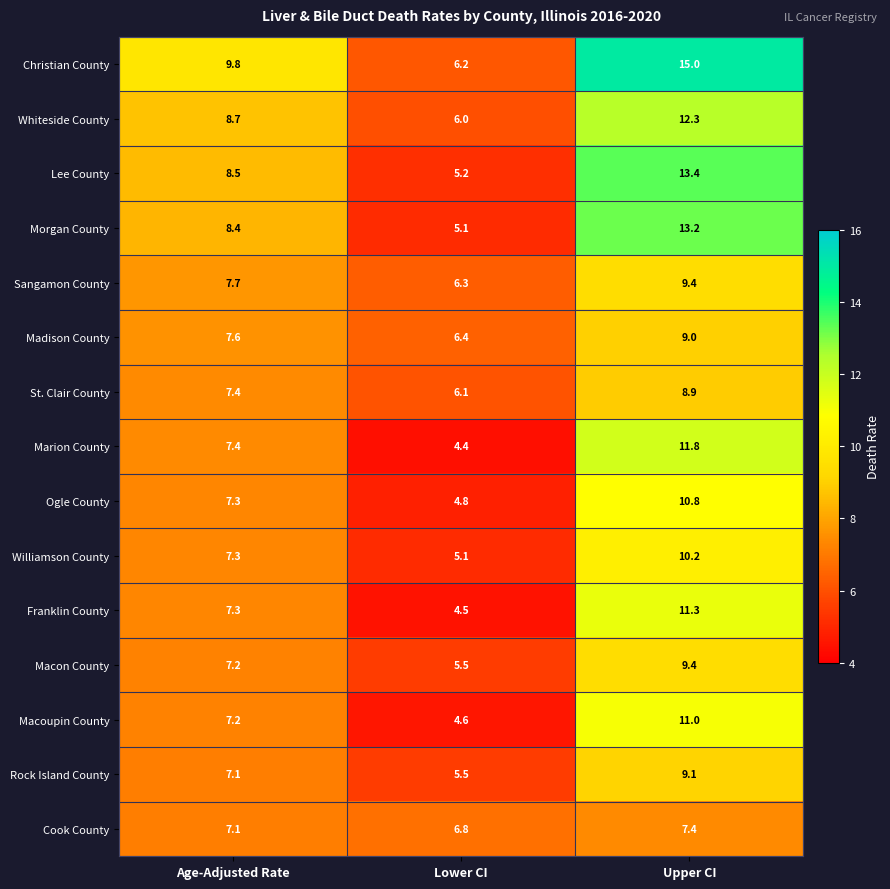

The value of Madison County at Upper CI is 14.8. True or false?

False